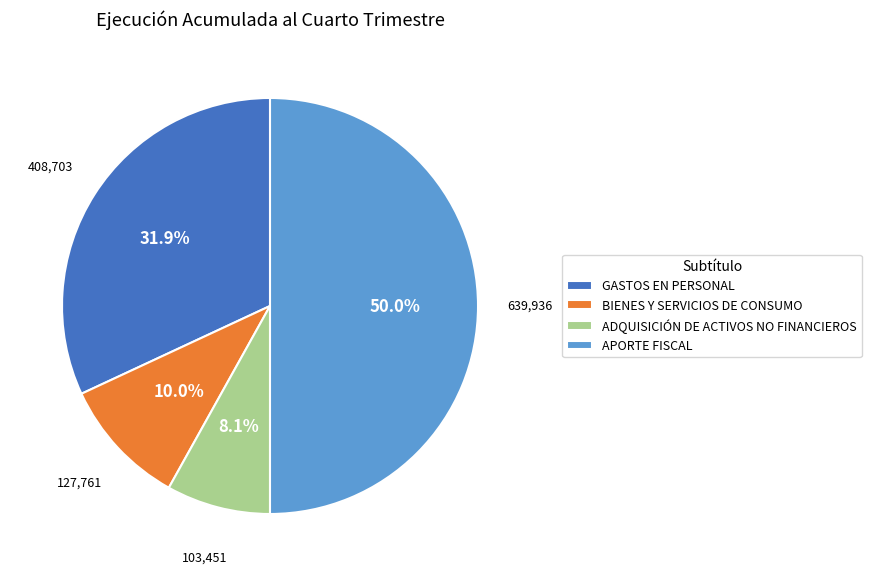

To the nearest percent, what is the difference between the largest and smallest slice percentages?

42%